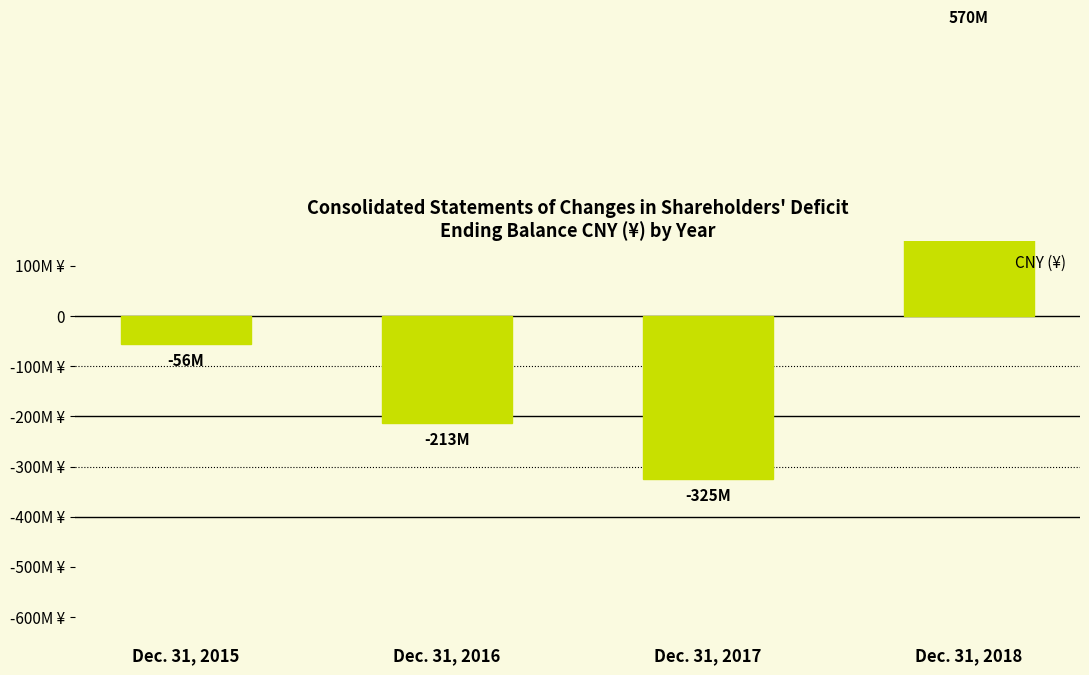

Reading left to right, extract all data points from this chart.

-56195156	-213194529	-325235476	570407046